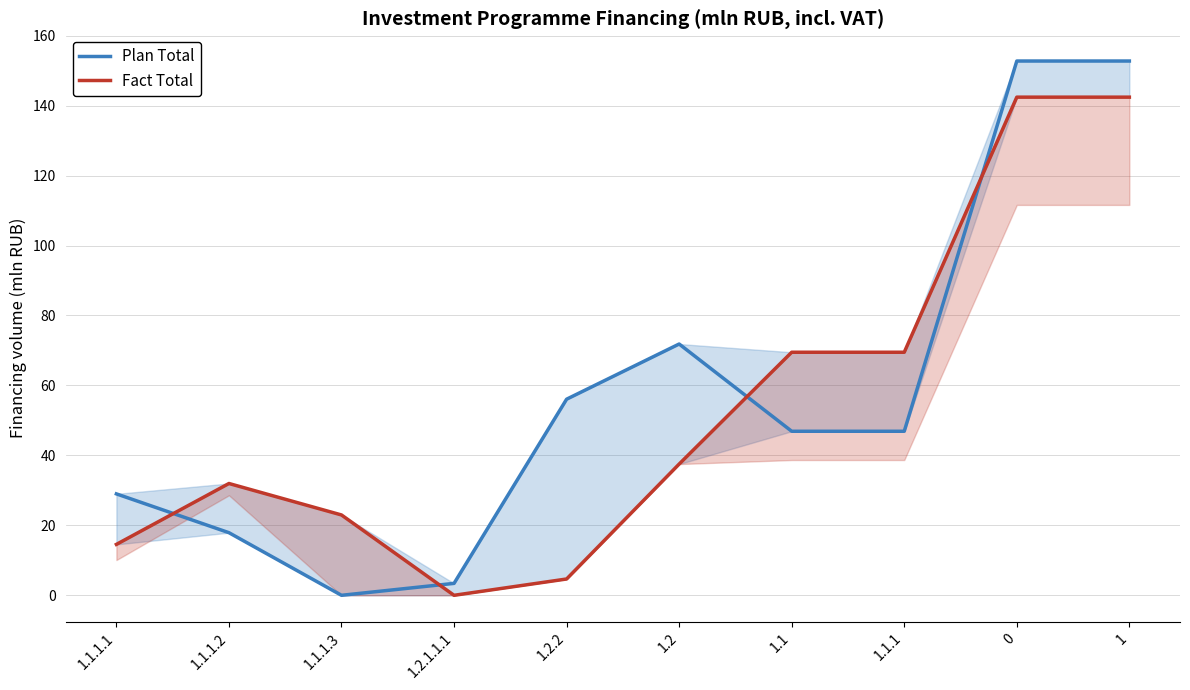

What is the average value of the Fact Total series?

53.6